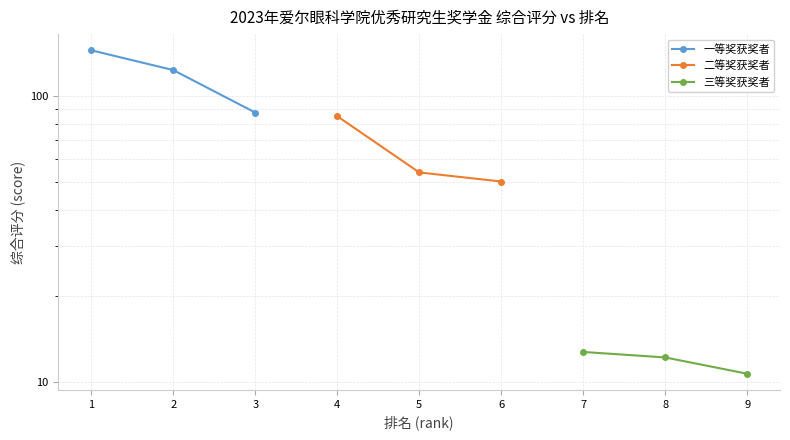

Reading left to right, list all the values displayed in this chart.

一等奖获奖者: 144.1	122.9	87.4
二等奖获奖者: 84.9	54.0	50.2
三等奖获奖者: 12.8	12.2	10.7